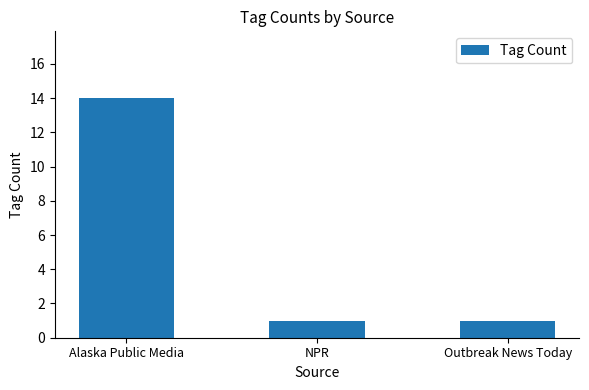

The chart shows a value of 1 at NPR. True or false?

True